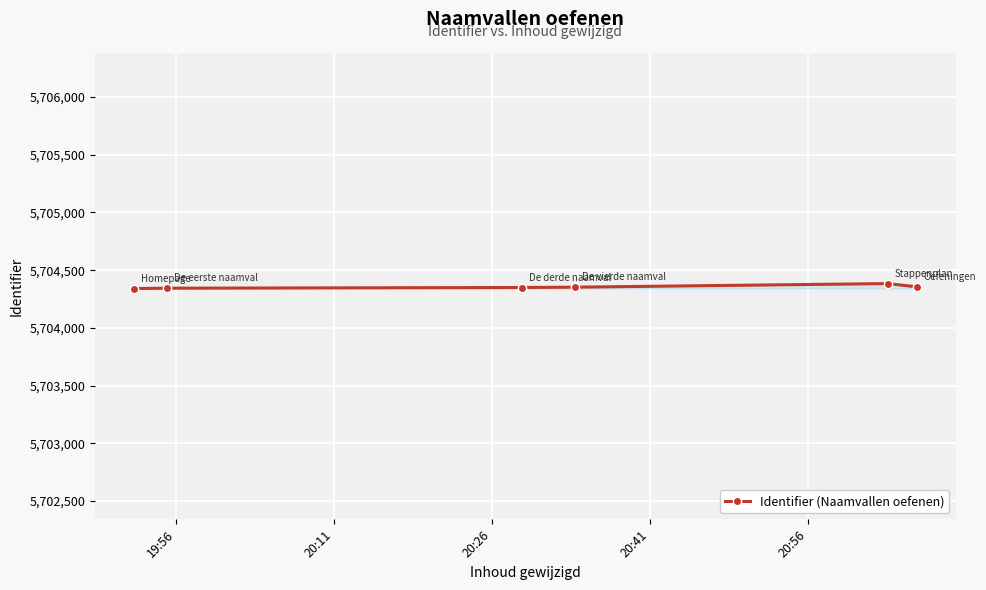

How many distinct data groups are displayed?

1